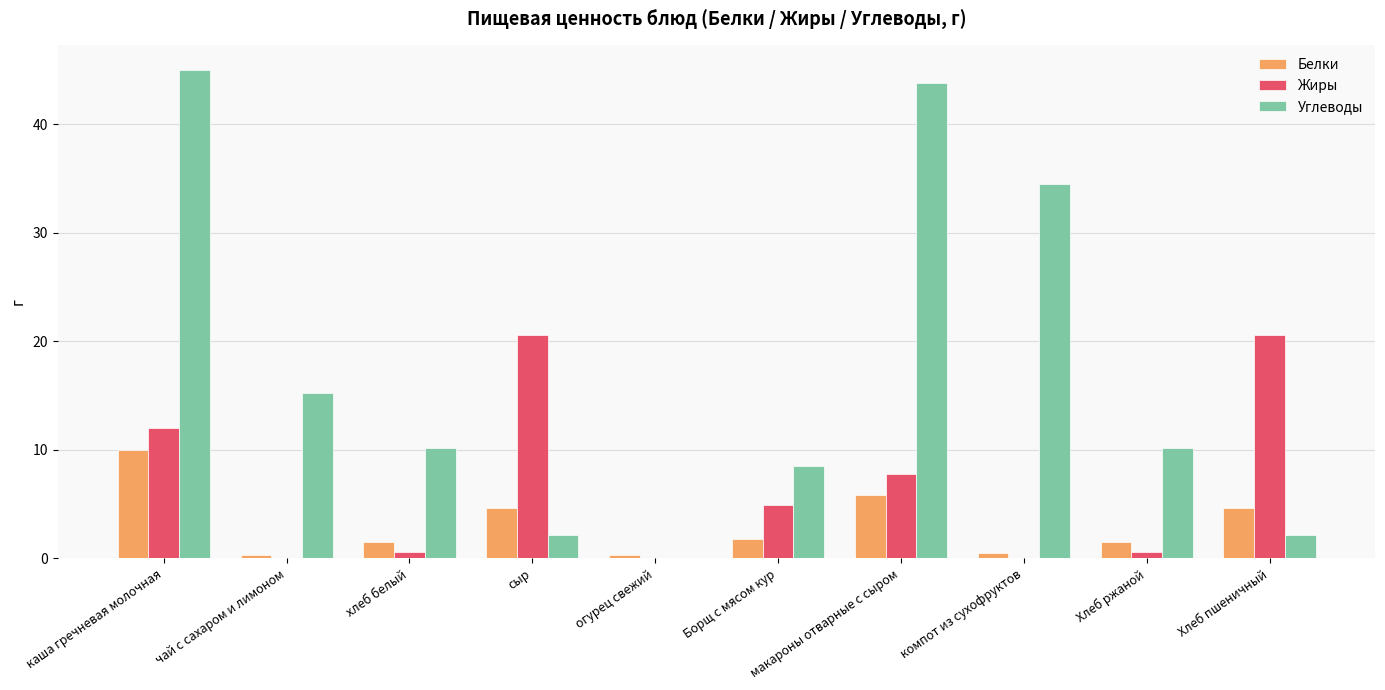

The value of Жиры at чай с сахаром и лимоном is 13.7. True or false?

False